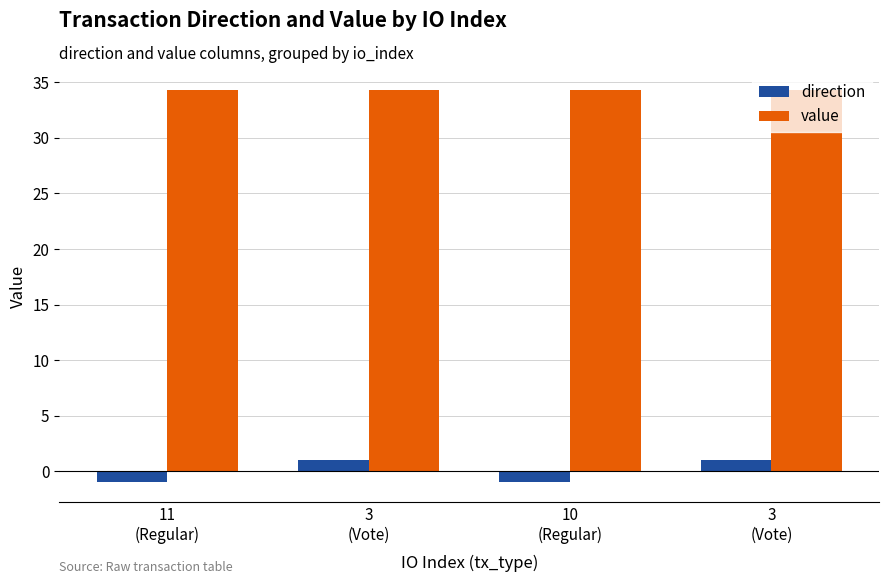

Reading left to right, extract all data points from this chart.

direction: 11
(Regular)=-1.0	3
(Vote)=1.0	10
(Regular)=-1.0	3
(Vote)=1.0
value: 11
(Regular)=34.3	3
(Vote)=34.3	10
(Regular)=34.3	3
(Vote)=34.3